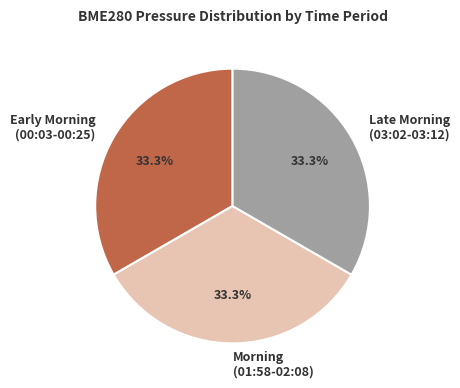

Approximately how many times larger is the value at Early Morning (00:03-00:25) compared to Morning (01:58-02:08)?

1.0